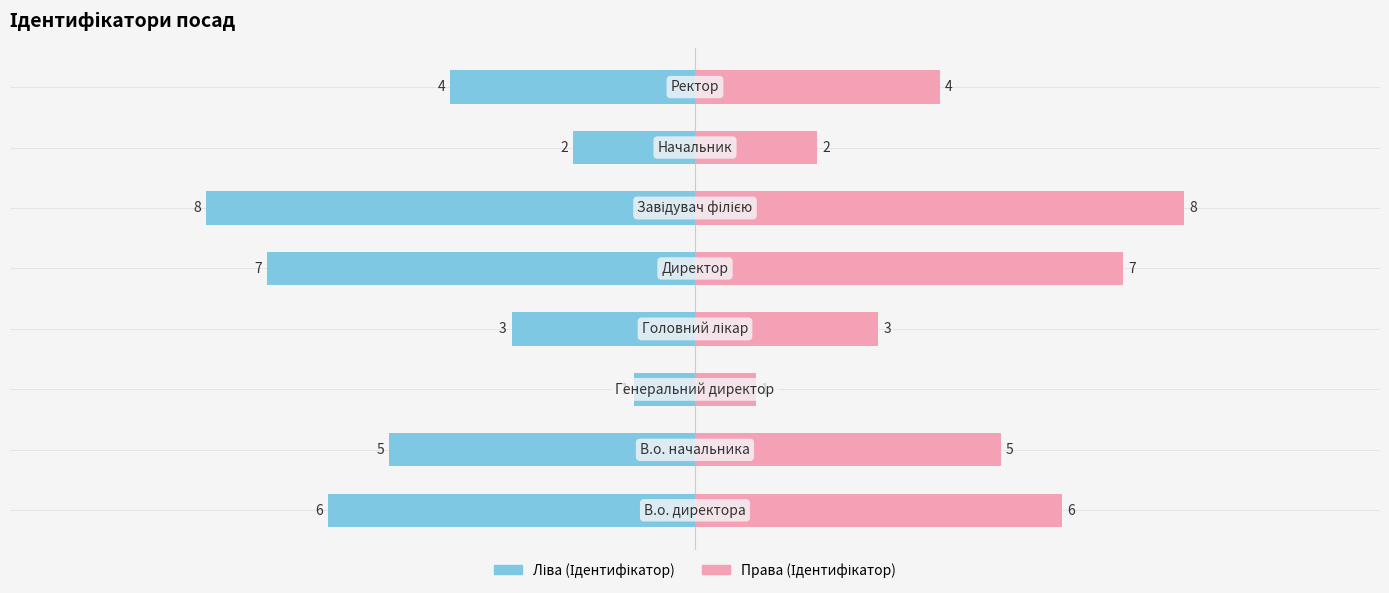

Reading right to left, extract all data points from this chart.

Ліва (Ідентифікатор): 5.0=-4	2.5=-2	0.0=-8	−2.5=-7	−5.0=-3	−7.5=-1	−10.0=-5	−12.5=-6
Права (Ідентифікатор): 5.0=4	2.5=2	0.0=8	−2.5=7	−5.0=3	−7.5=1	−10.0=5	−12.5=6